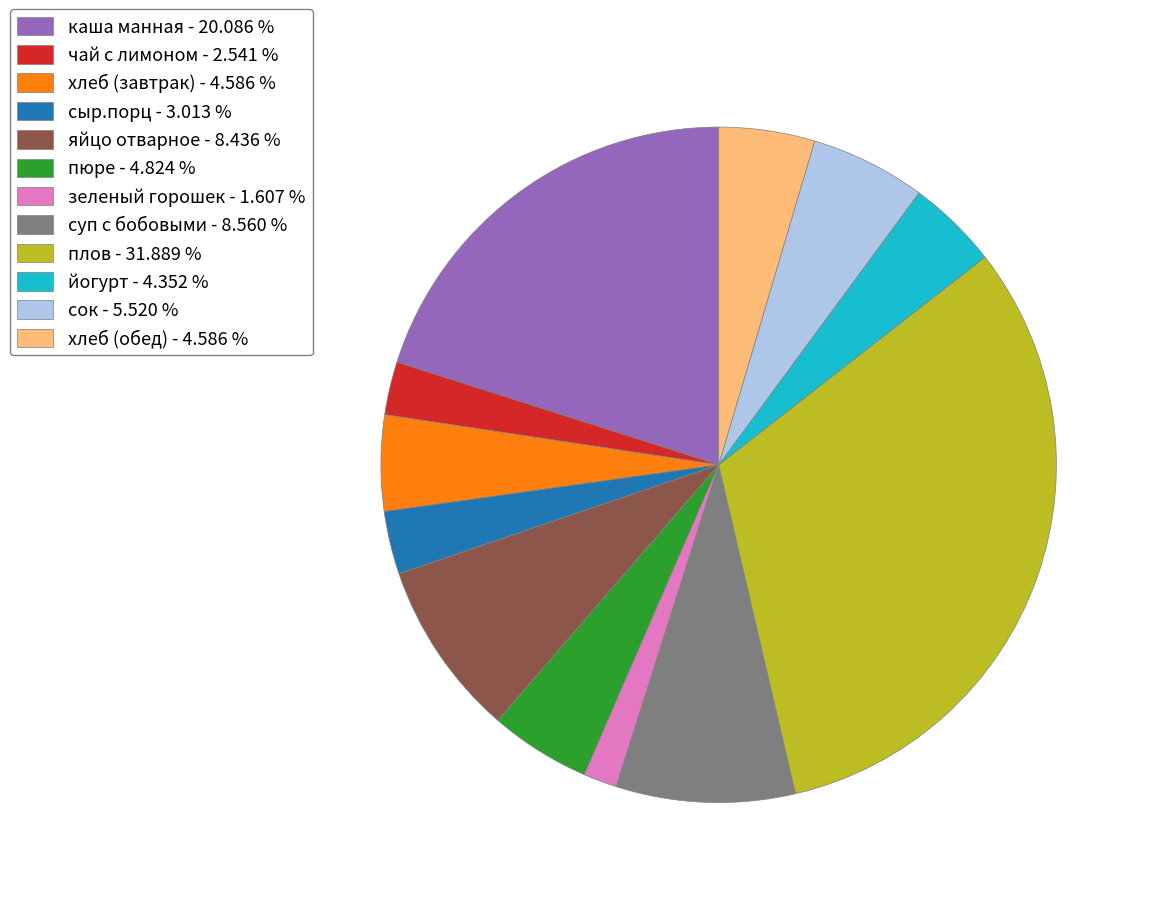

How many segments does this pie chart have?

12